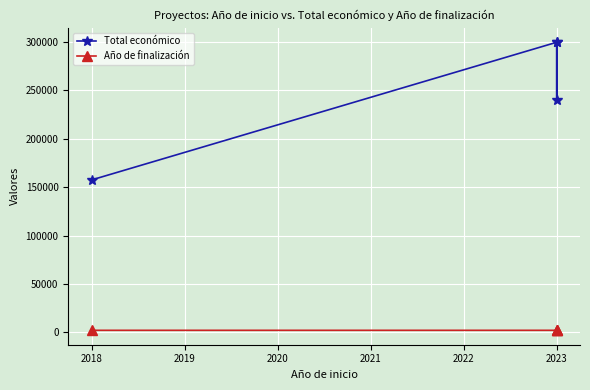

What are all the series names shown in the legend?

Total económico, Año de finalización